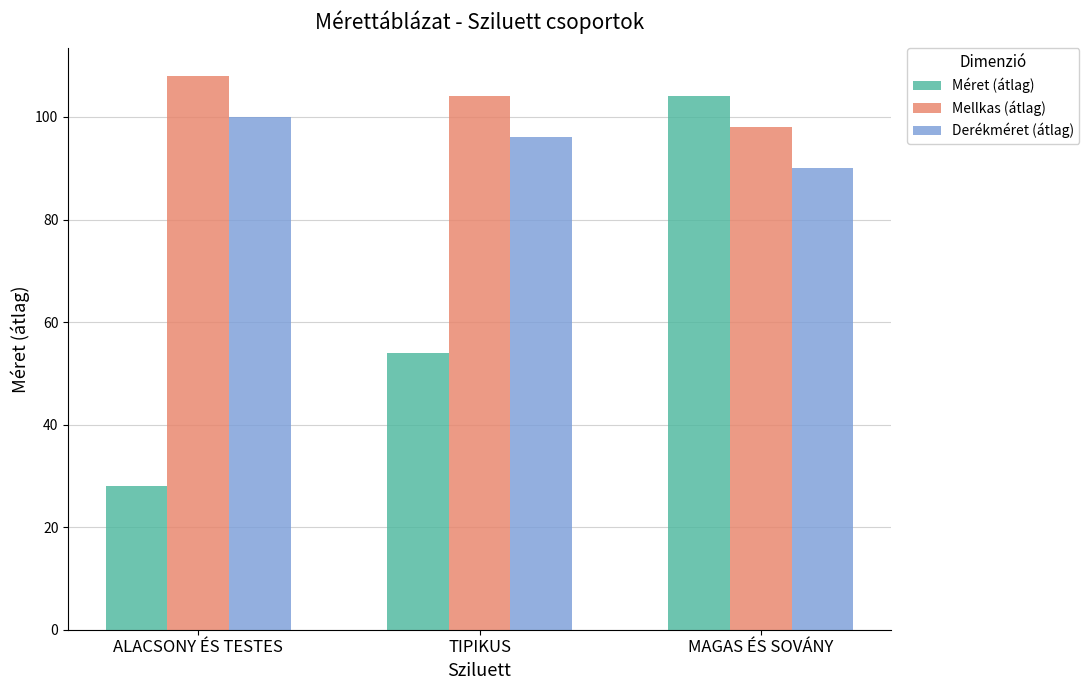

How many data points does each series have?

3